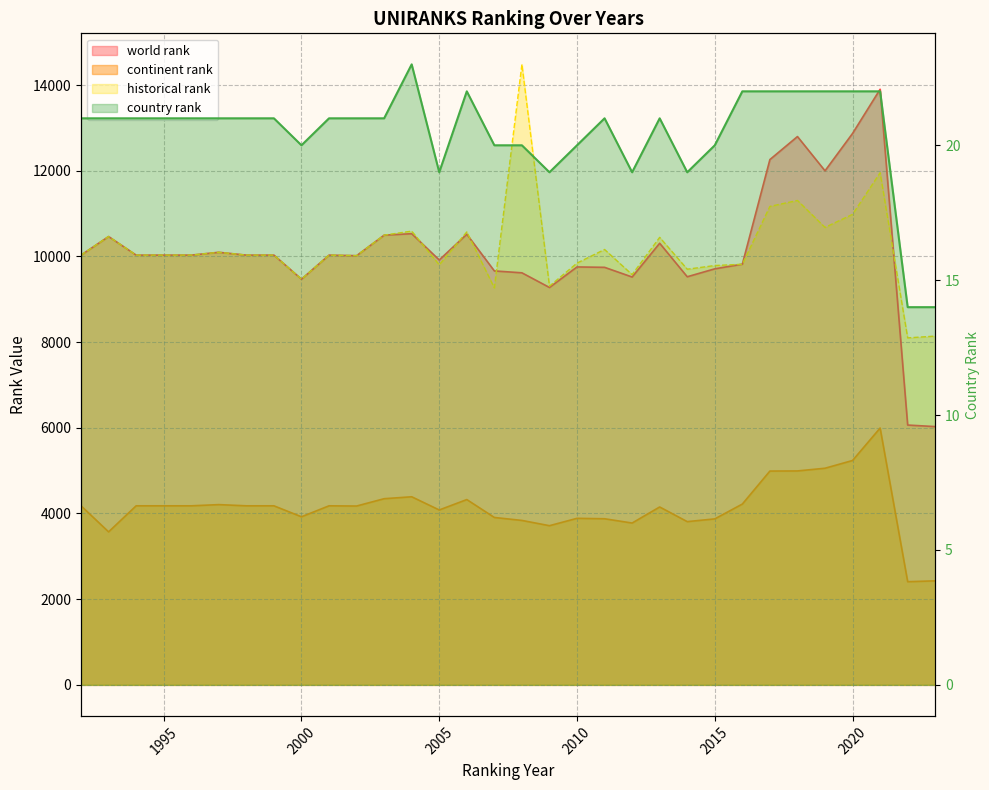

True or false: historical rank and continent rank cross at least once.

False